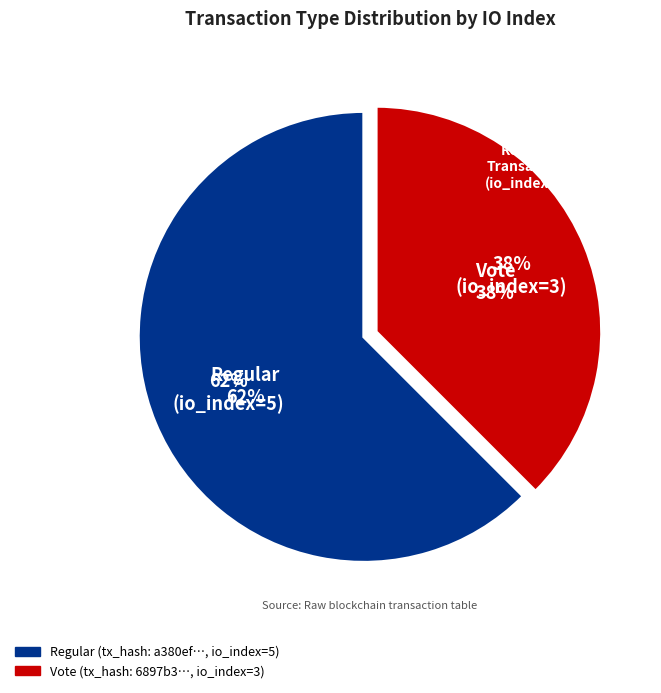

Rank the categories by value from lowest to highest.

Vote (io_index=3), Regular (io_index=5)